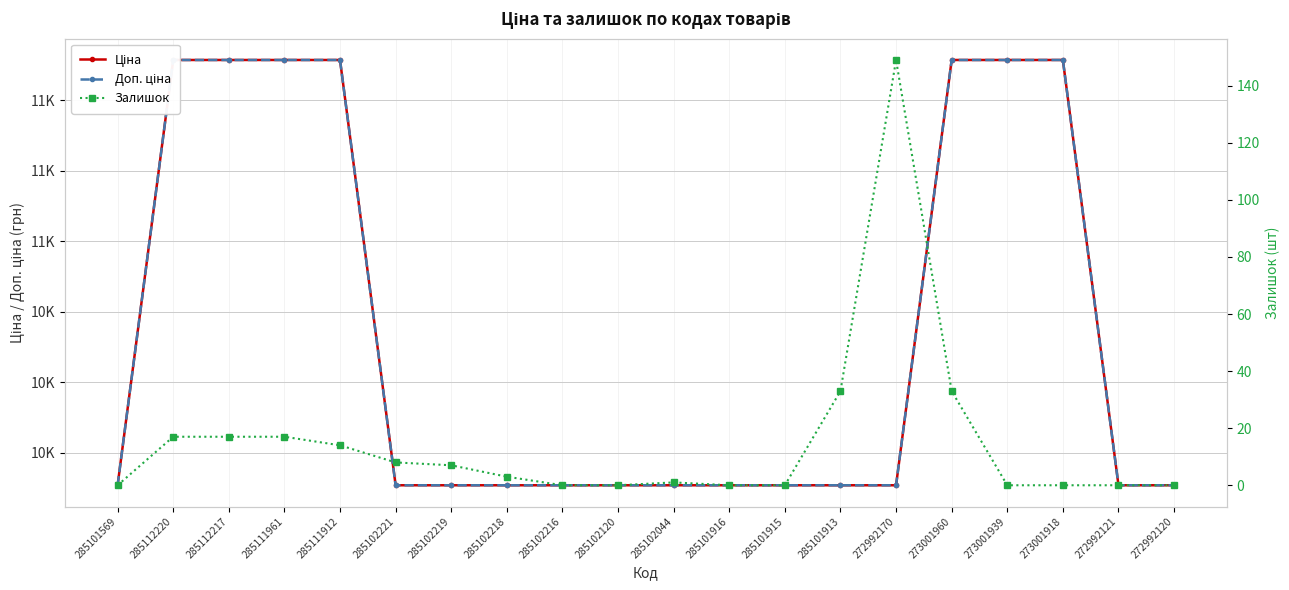

True or false: Залишок and Доп. ціна intersect in this chart.

False